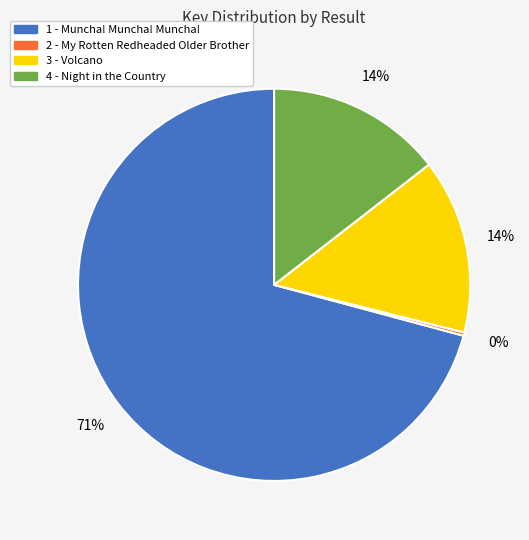

To the nearest percent, what percentage of the pie is 4 - Night in the Country?

14%